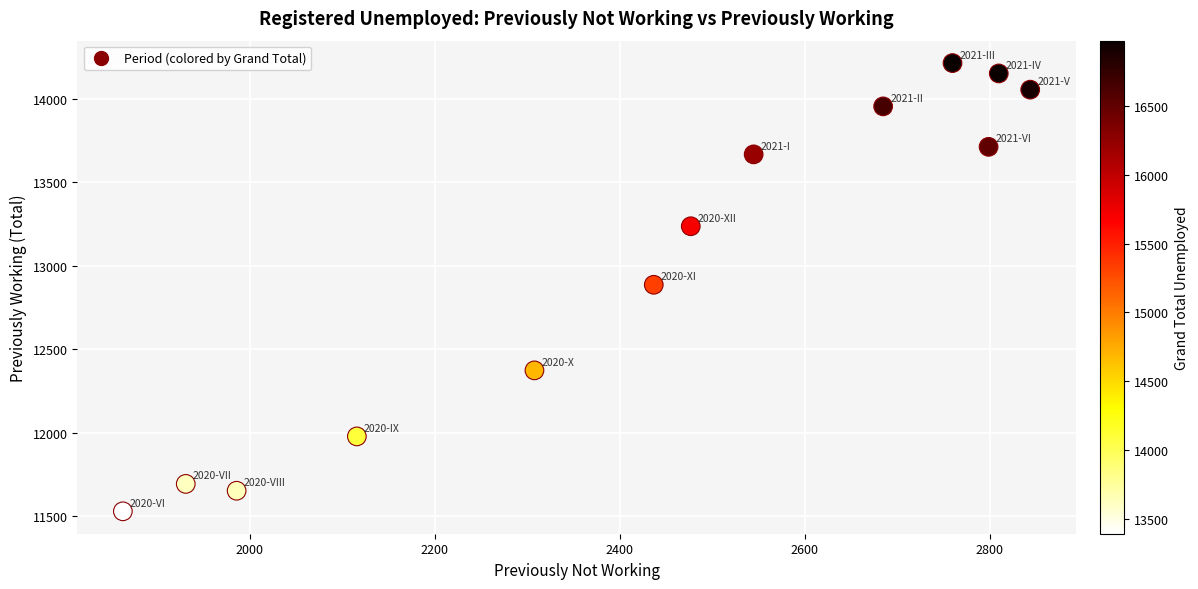

What is the range of X values (max minus min)?

981